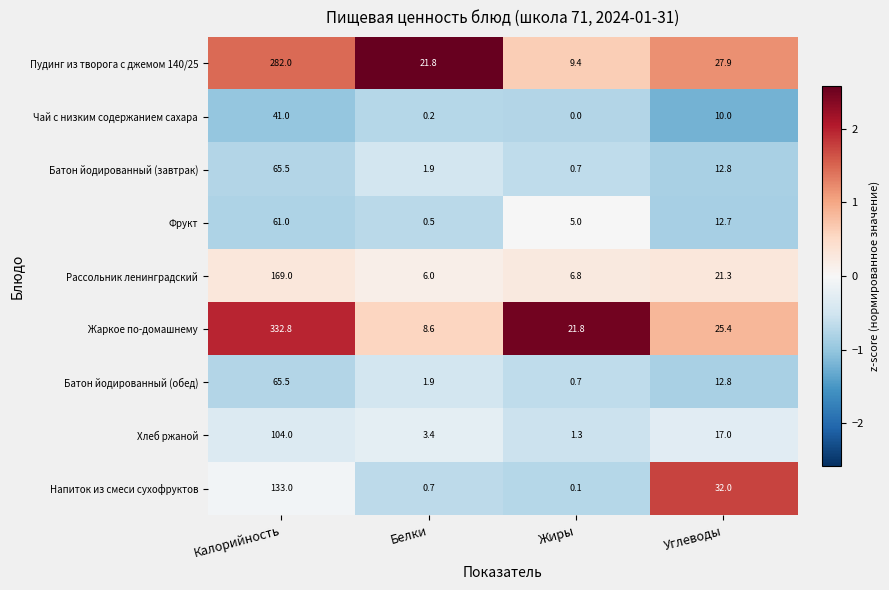

How many series are shown in this chart?

9